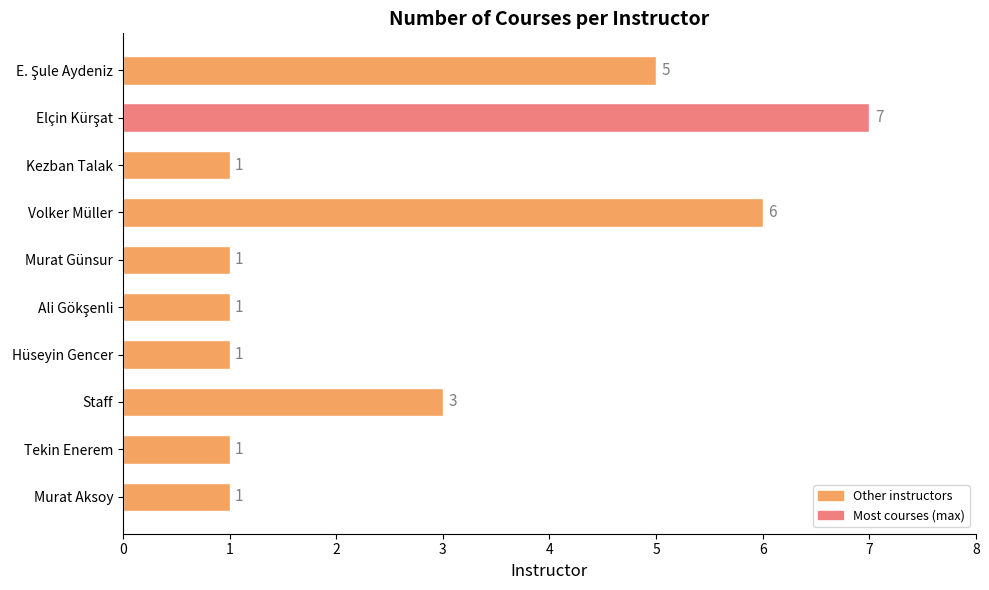

Reading top to bottom, extract all data points from this chart.

5	7	1	6	1	1	1	3	1	1